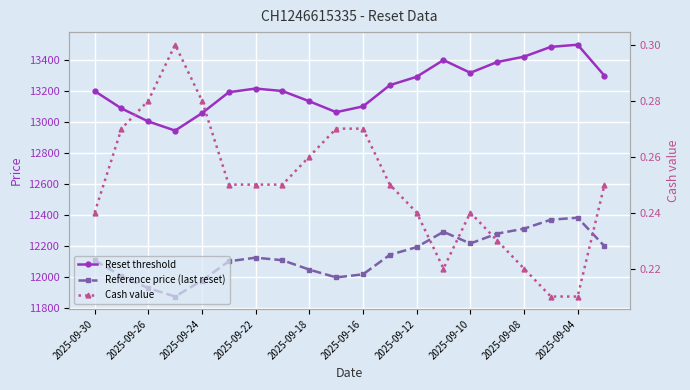

What is the sum of the Cash value values at 2025-09-30 and 2025-09-04?

0.5